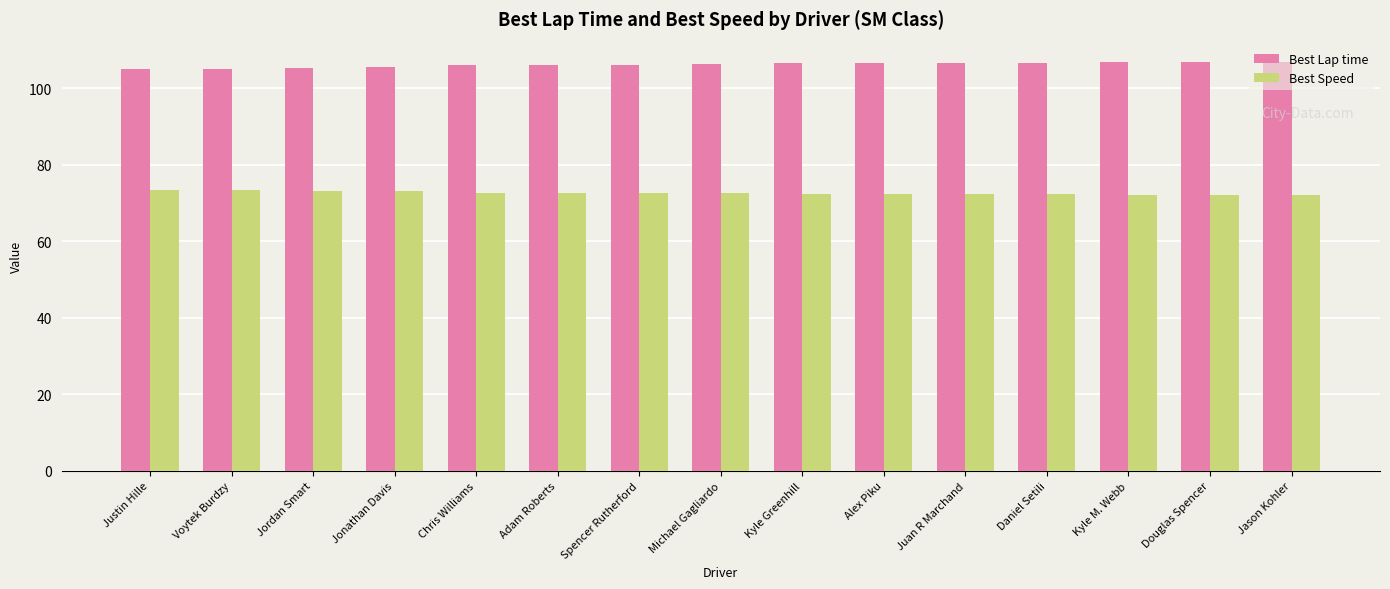

What is the average value of the Best Speed series?

72.6